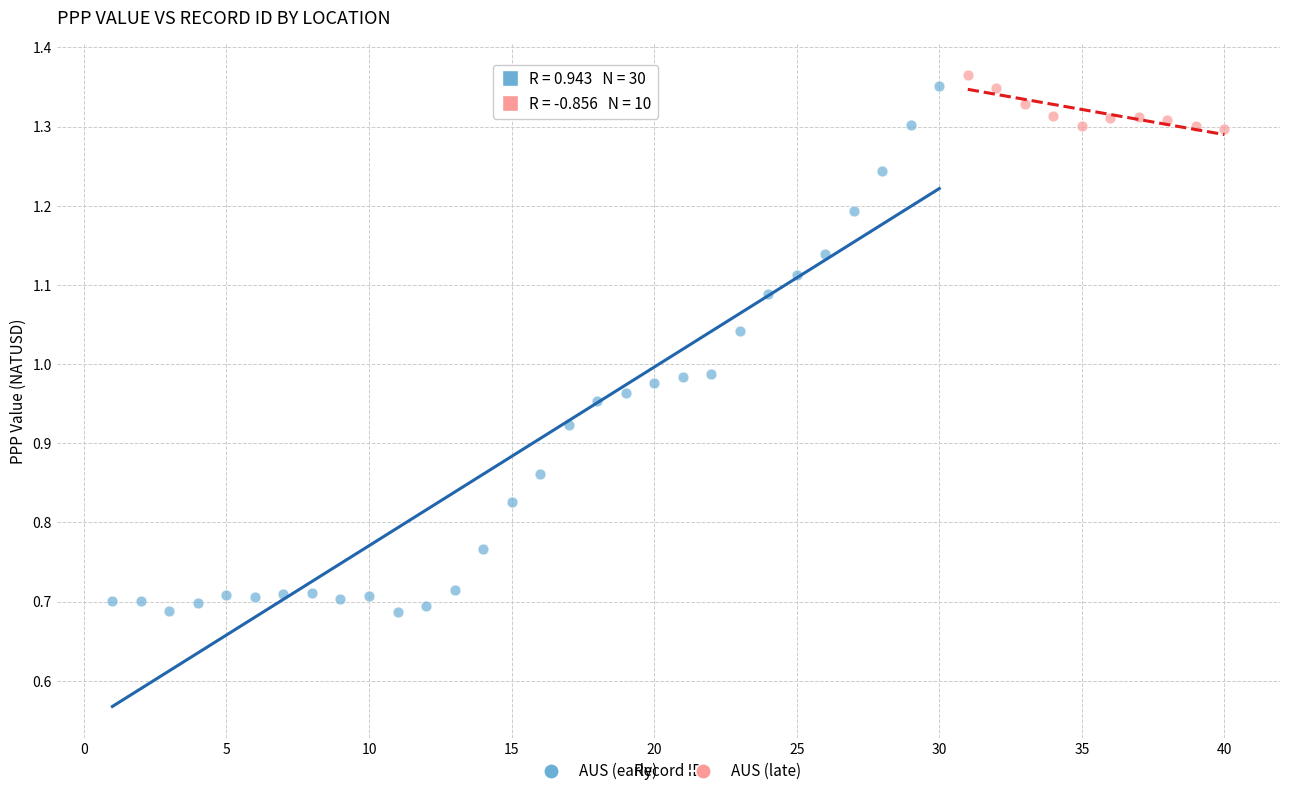

Which series has the widest spread of Y values?

AUS (early)